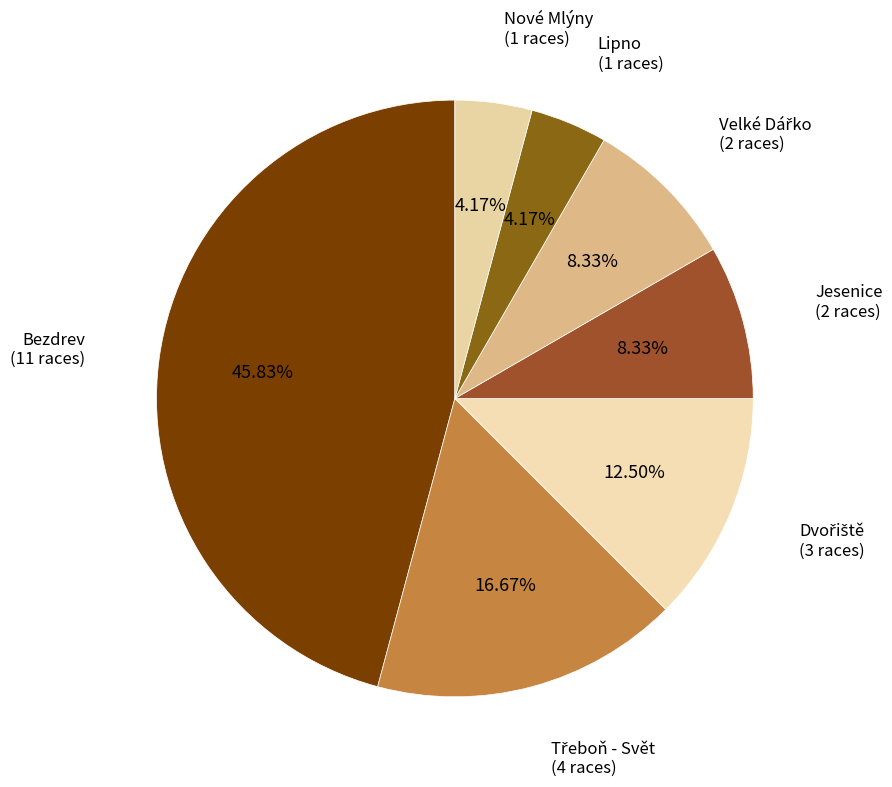

Is Jesenice the majority of the pie?

No